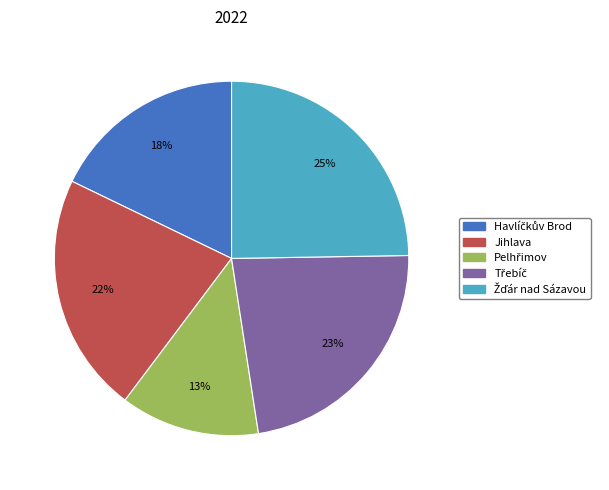

Is it true that Jihlava is 22% of the pie?

True